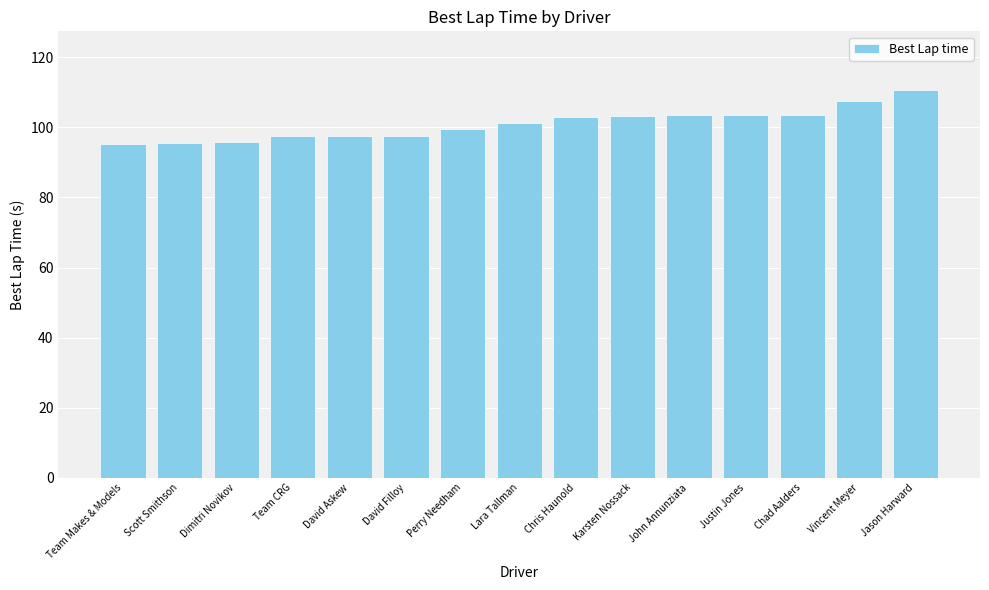

What is the sum of all values?

1516.0